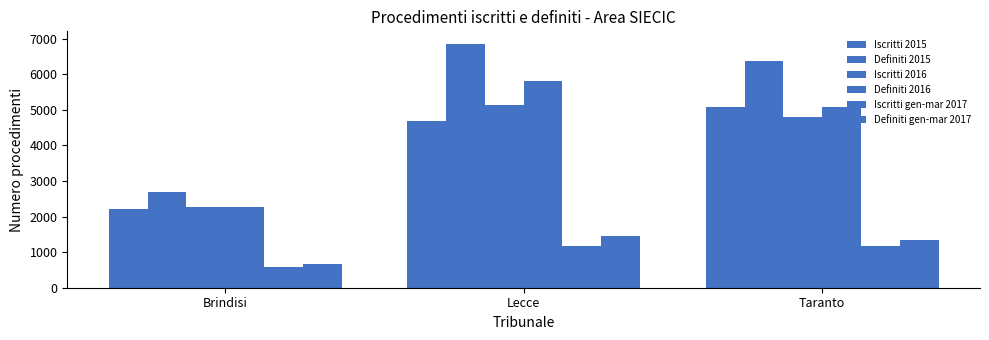

How many bars are there in total?

18